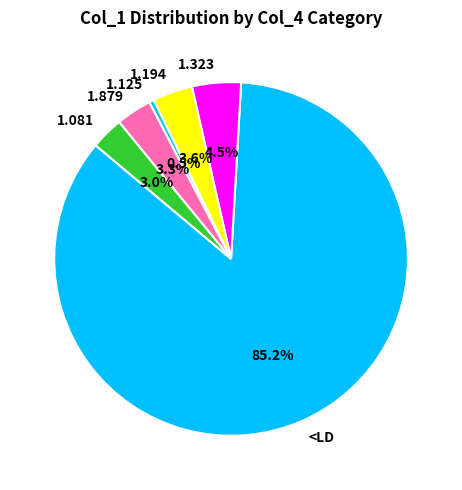

What is the largest slice in the pie chart?

<LD